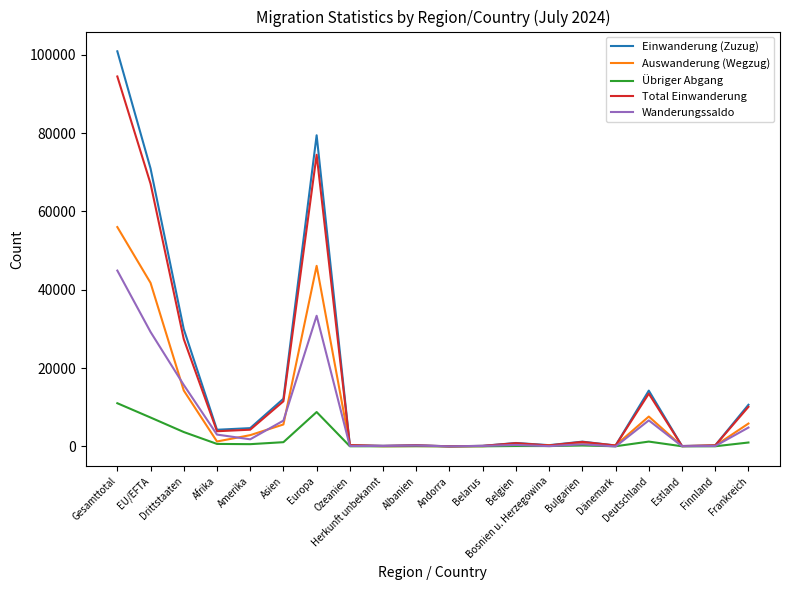

How many times do Einwanderung (Zuzug) and Auswanderung (Wegzug) cross each other?

4